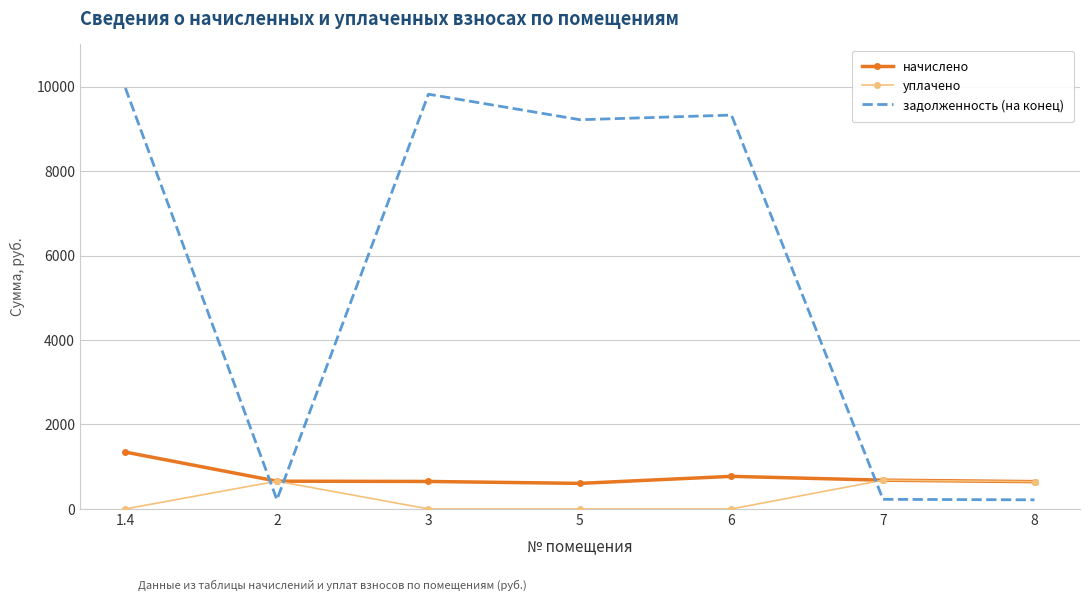

Which series has the largest total across all categories?

задолженность (на конец)